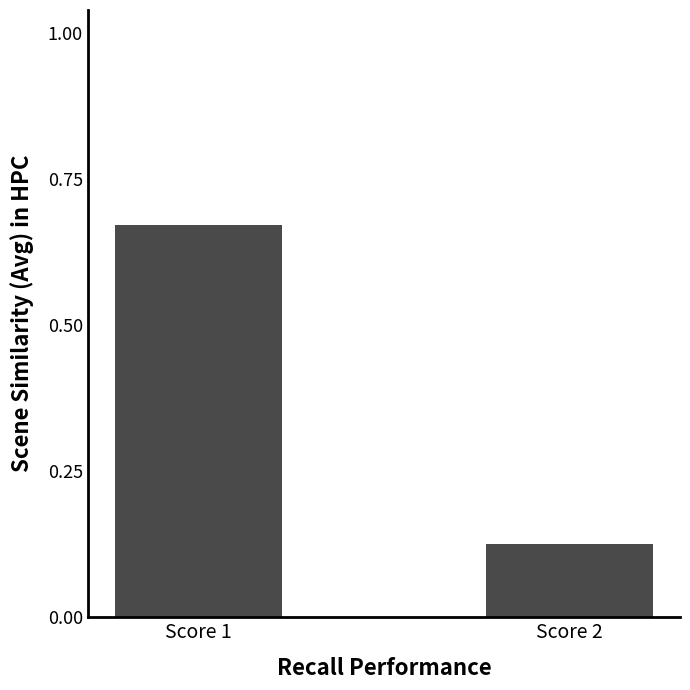

Are the bars grouped side by side (vs. stacked)?

No